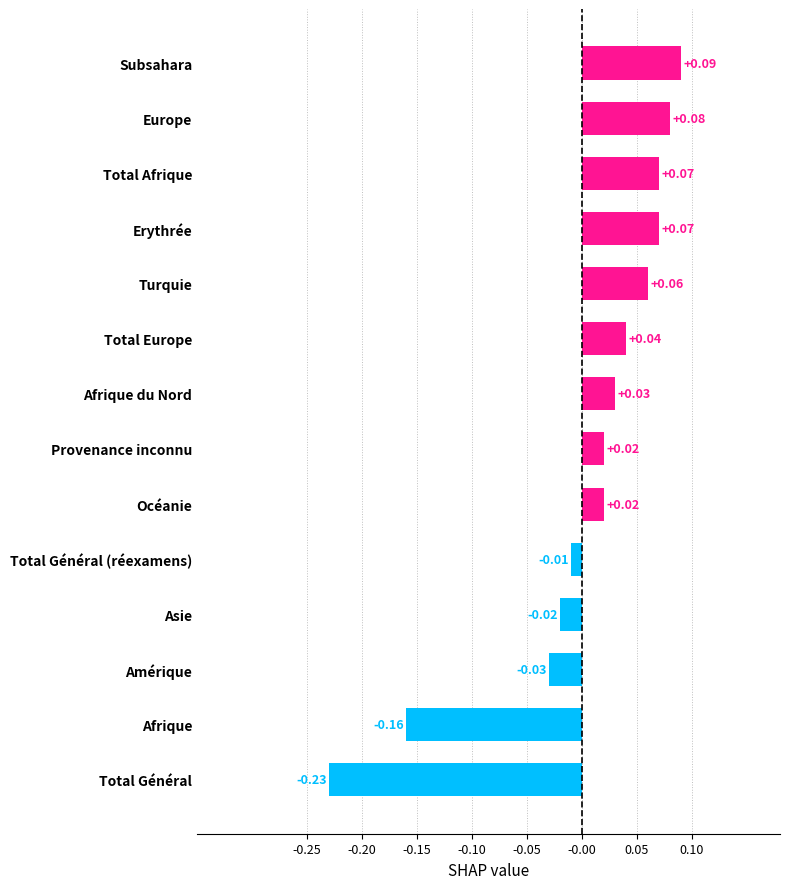

What is the difference between the values at Total Général and Afrique du Nord?

0.3